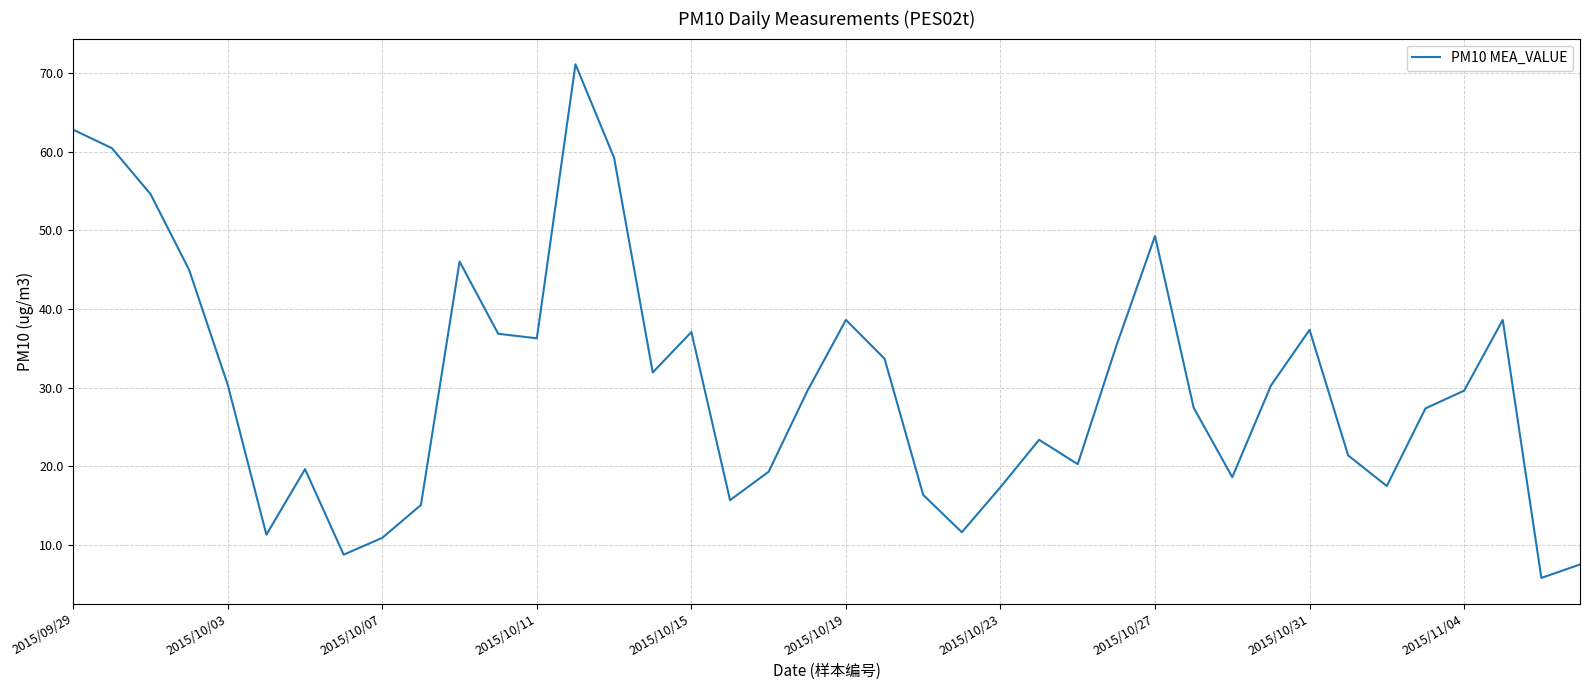

What is the smallest value displayed?

5.8